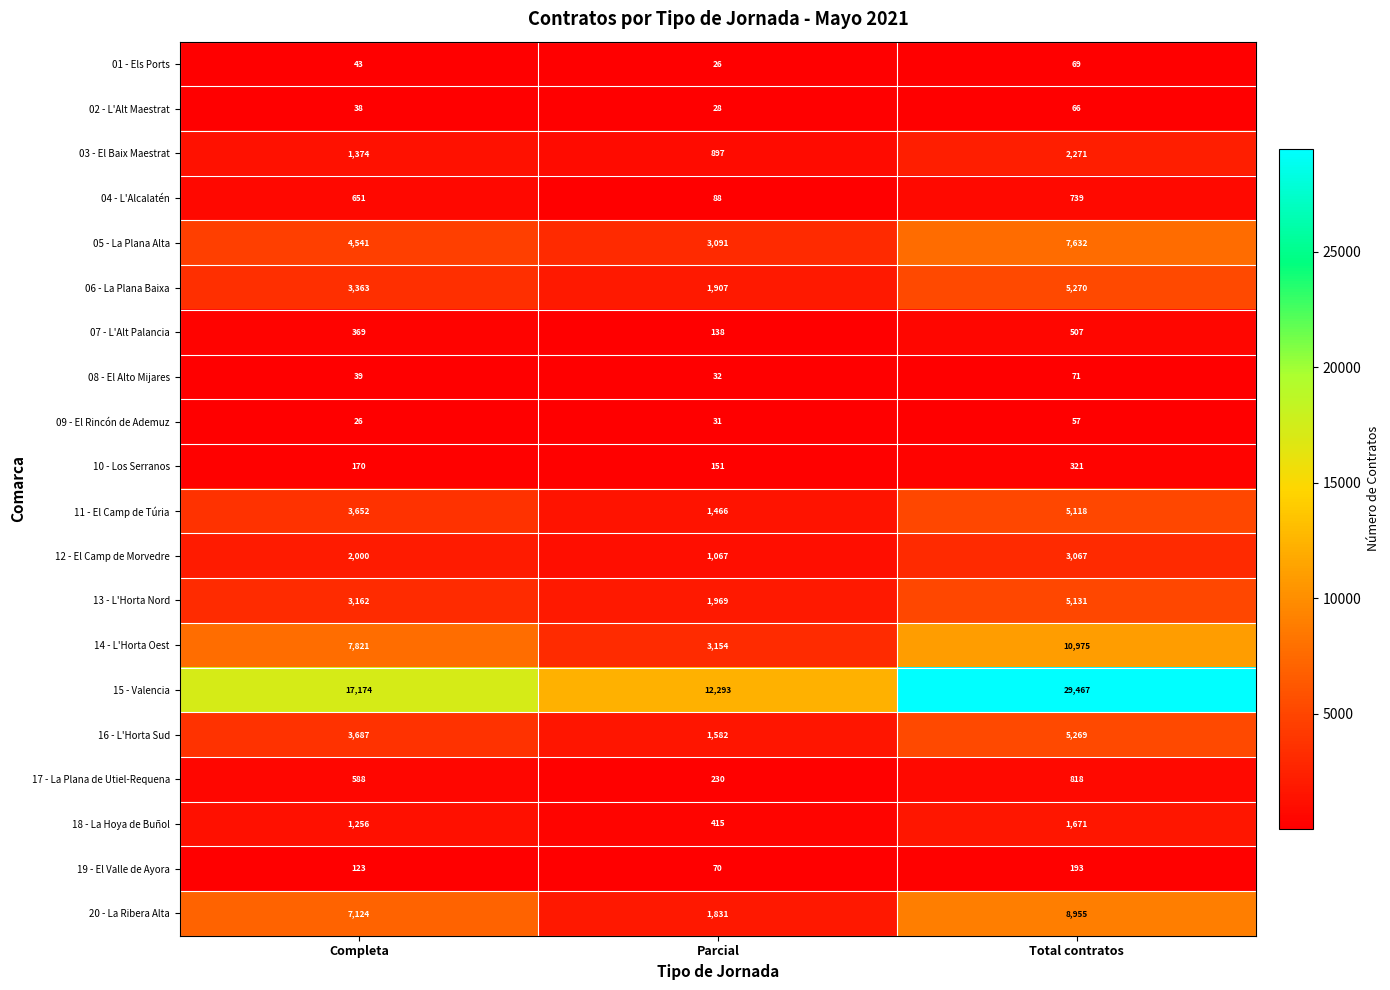

What is the smallest value displayed?

26